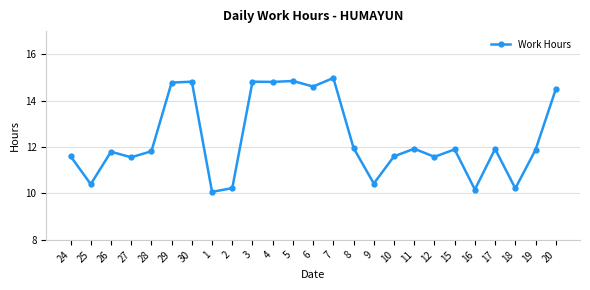

What is the label of the 13th point from the right?

6